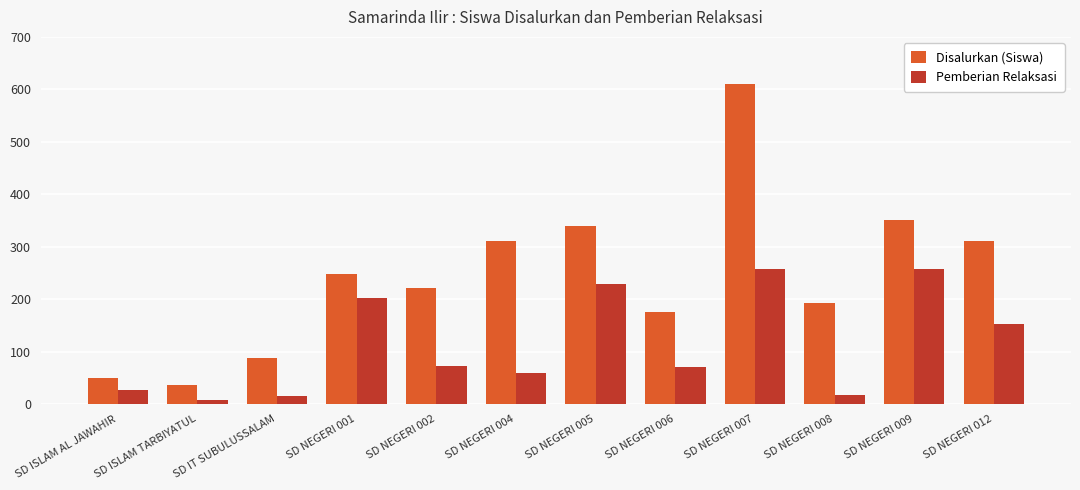

Is the value of Pemberian Relaksasi at SD NEGERI 006 greater than the value of Disalurkan (Siswa) at SD NEGERI 004?

No